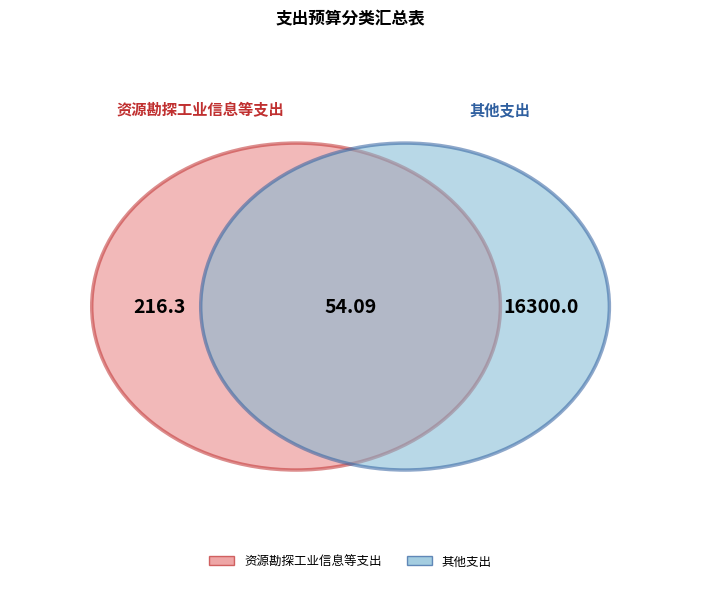

Is it true that 住房保障支出 is 1% of the pie?

False